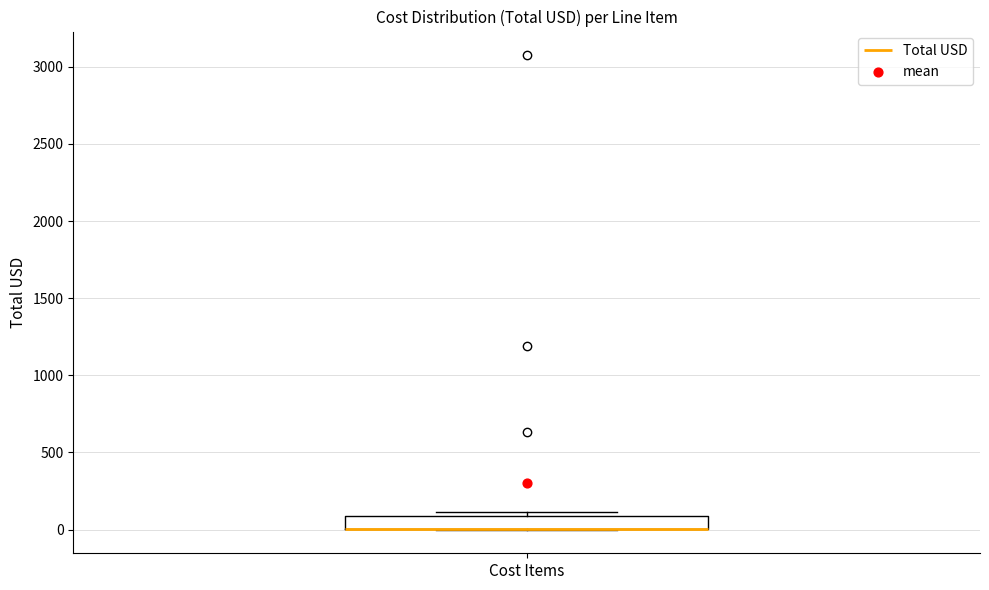

Read this box plot against the y-axis: the position of the median line, the range covered by the box, and the ends of both whiskers. The values are not printed on the chart, so give them approximately, as read against the axis.

median 0 (drawn on the box's lower edge), box 0 to 100, whiskers 0 to 100 (just above the box's upper edge)